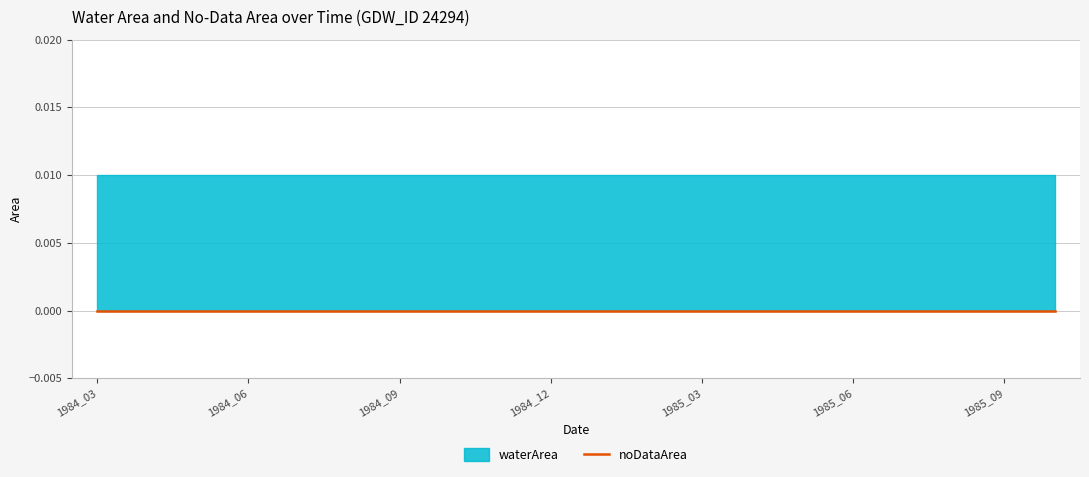

What are all the series names shown in the legend?

waterArea, noDataArea